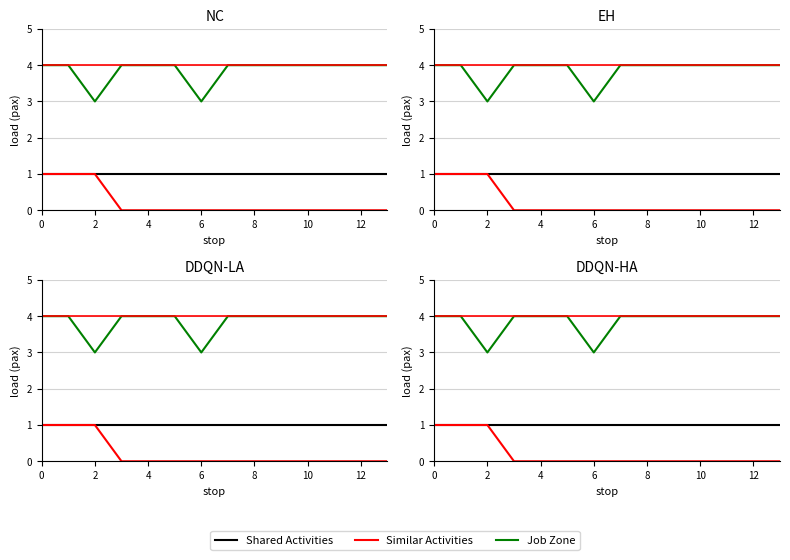

What are all the series names shown in the legend?

Shared Activities, Similar Activities, Job Zone